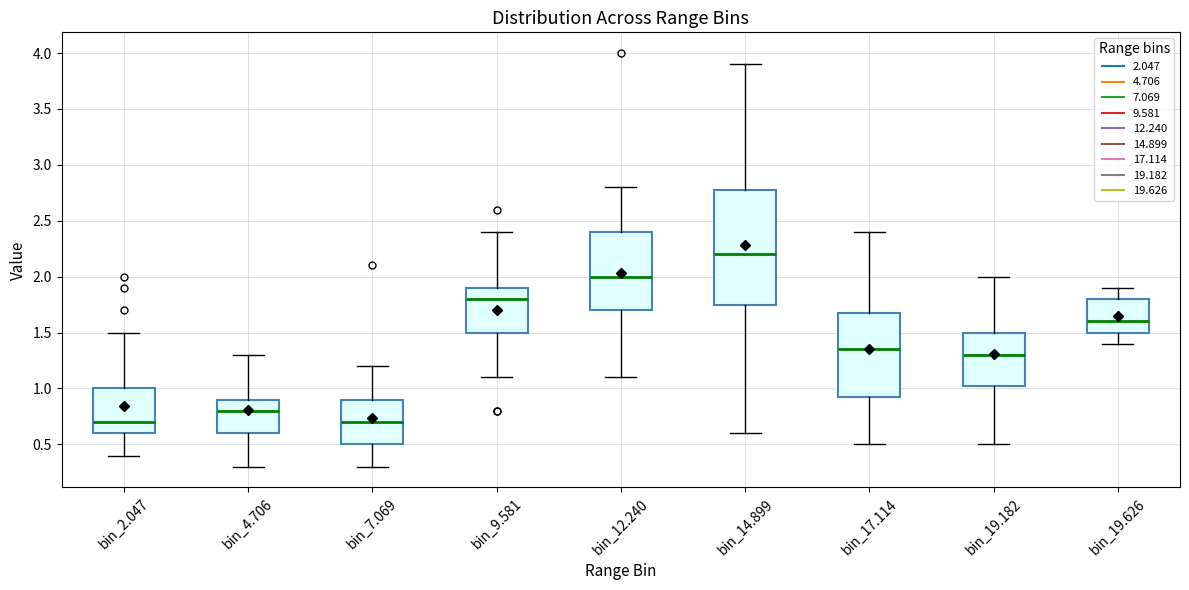

Which box's median line is the highest?

bin_14.899